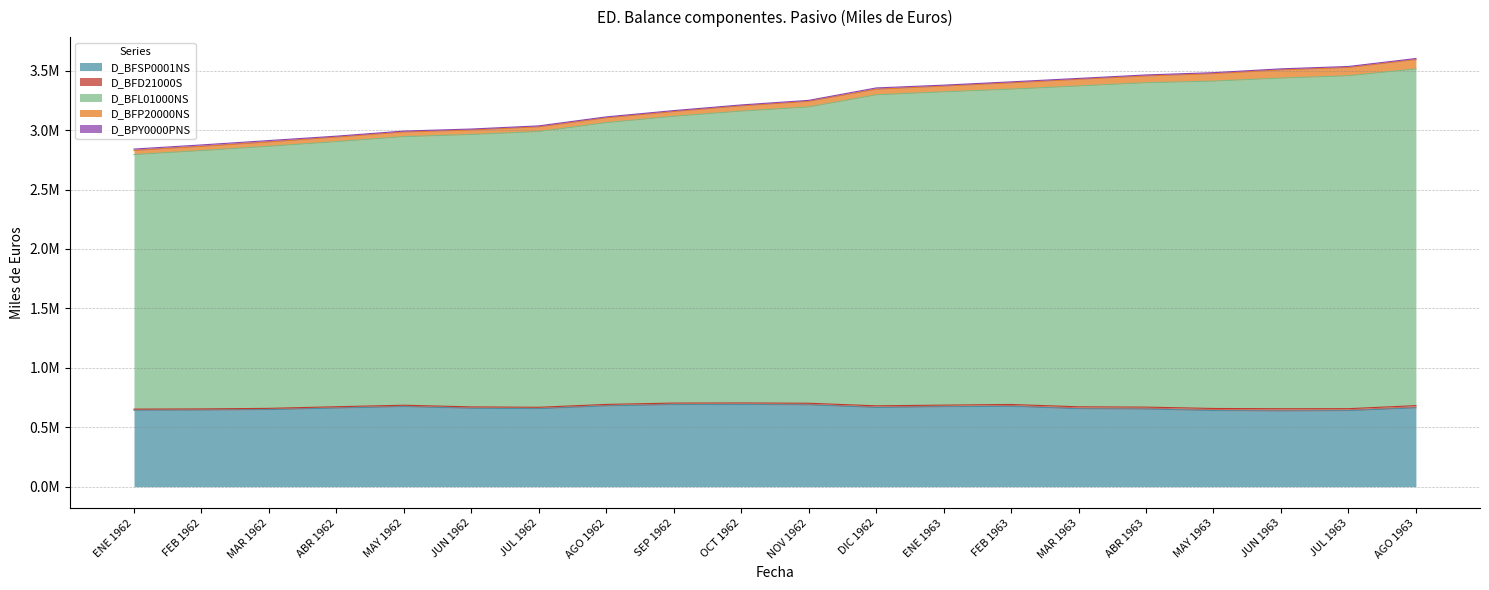

What is the maximum value for D_BFD21000S?

19070